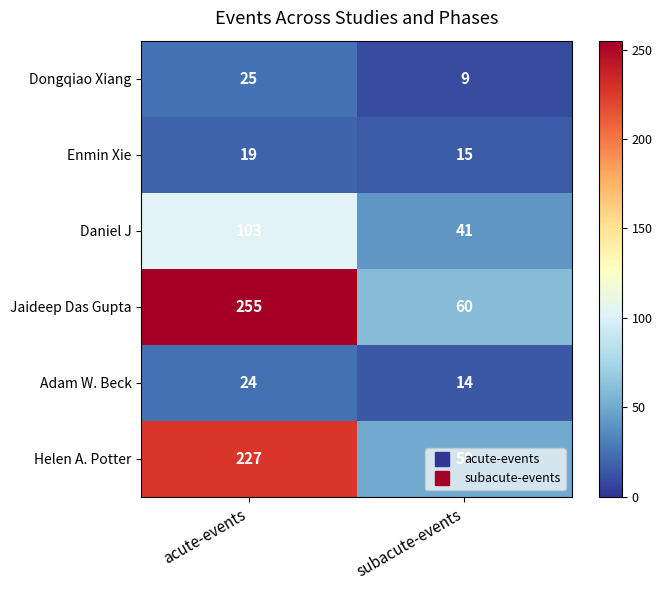

At which category does the chart reach its peak across all series?

acute-events